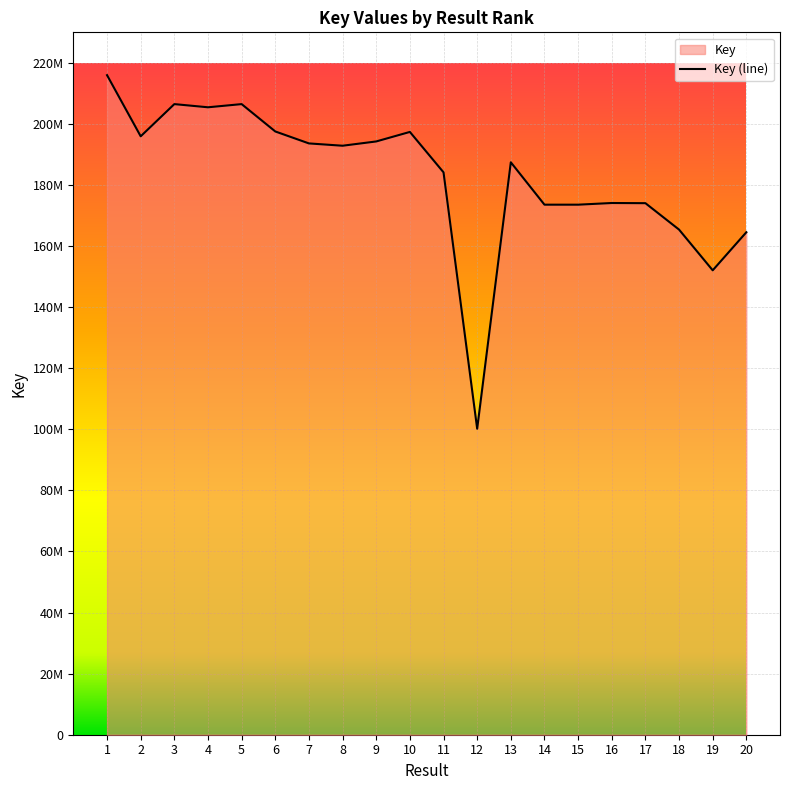

True or false: there are more than 0 points higher than both neighbors.

True